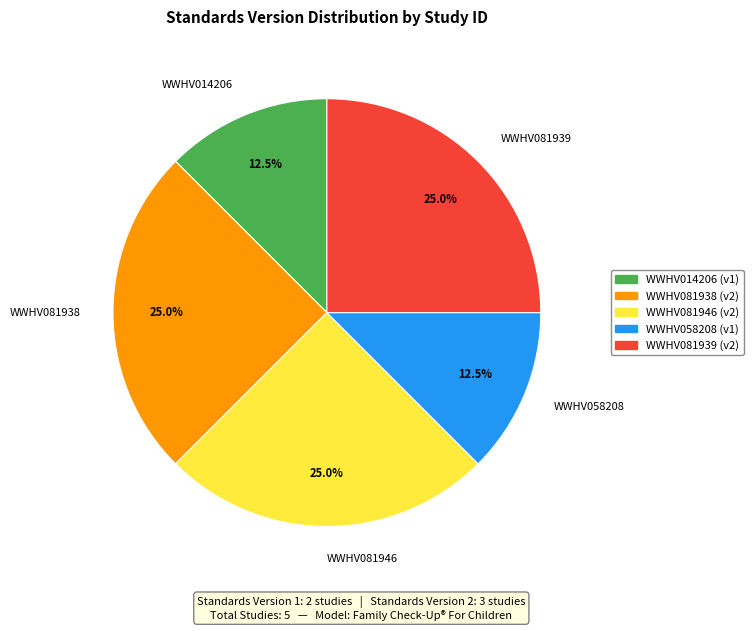

Does any single category account for the majority?

No